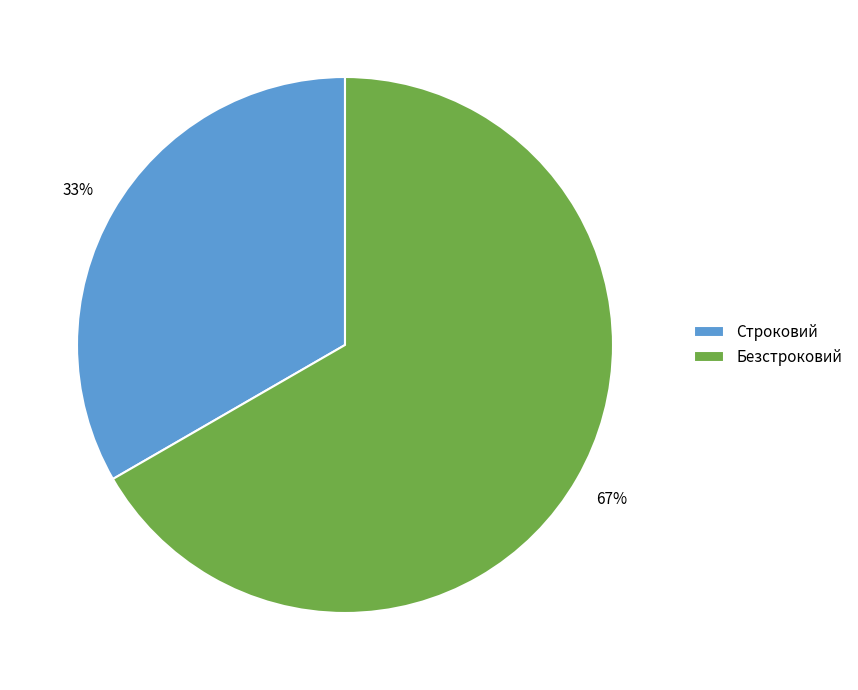

True or false: Безстроковий accounts for 67% of the total.

True